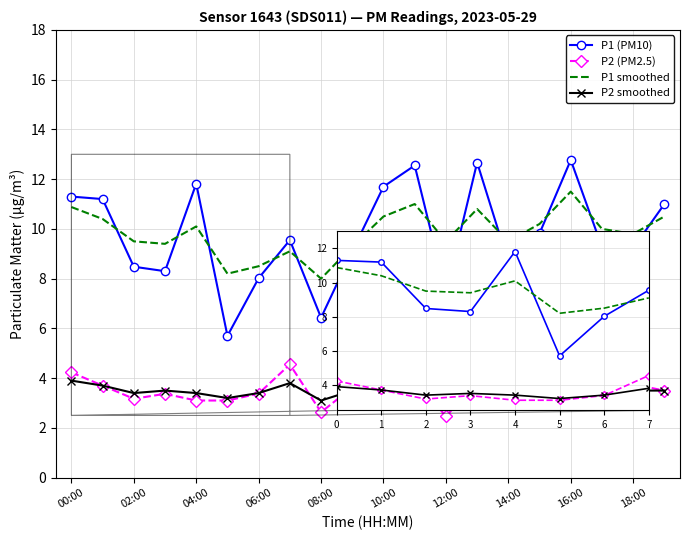

Which series has the widest spread of values?

P1 (PM10)